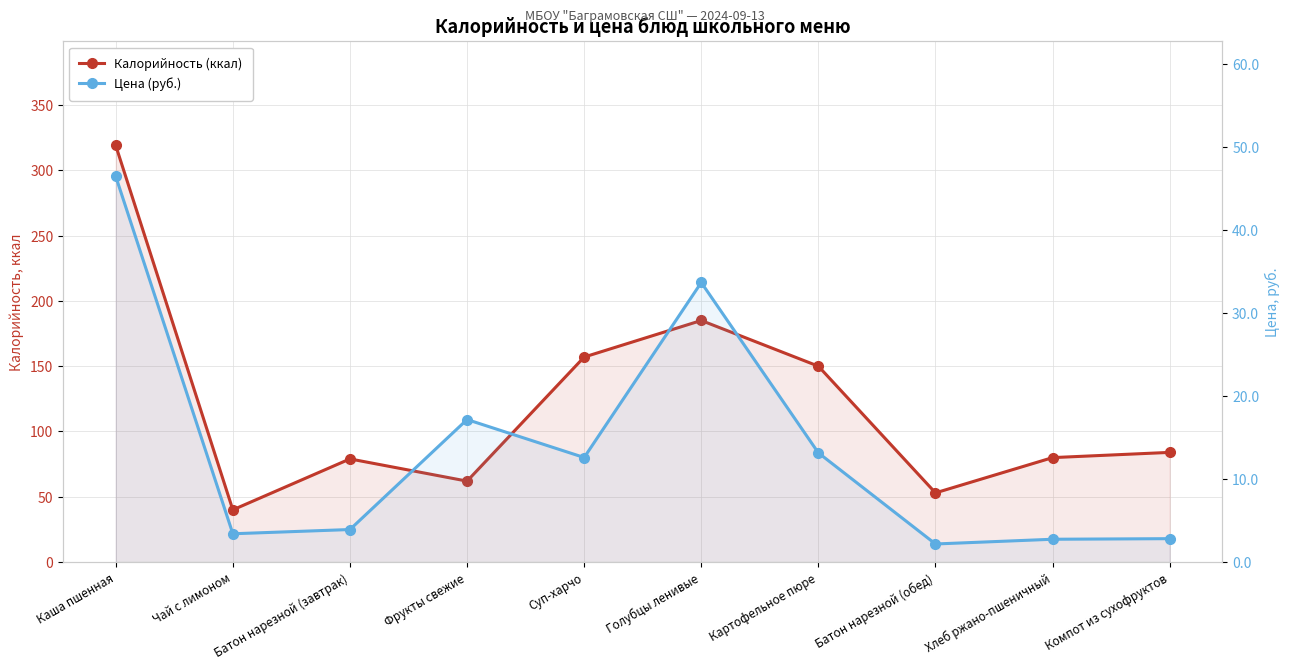

How many interior local peaks does the Калорийность (ккал) series have?

2